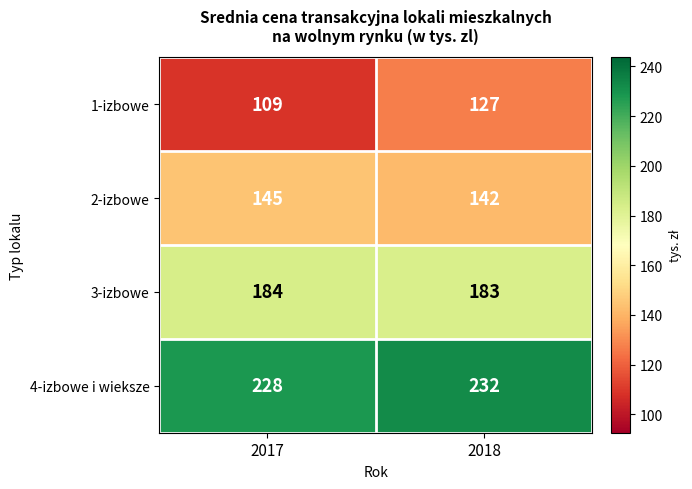

Where is 1-izbowe nearest to the value 118?

2017